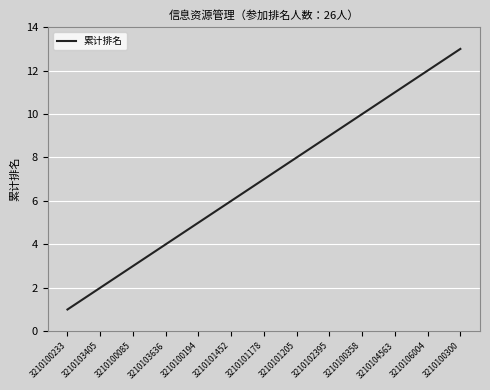

Rank the categories by value from lowest to highest.

3210100233, 3210103405, 3210100085, 3210103636, 3210100194, 3210101452, 3210101178, 3210101205, 3210102395, 3210100358, 3210104563, 3210106004, 3210100300